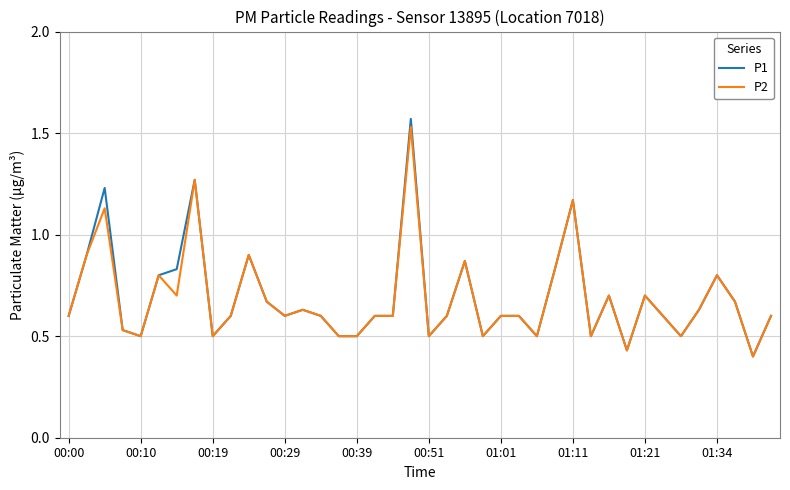

Which series has the largest range (max minus min)?

P1